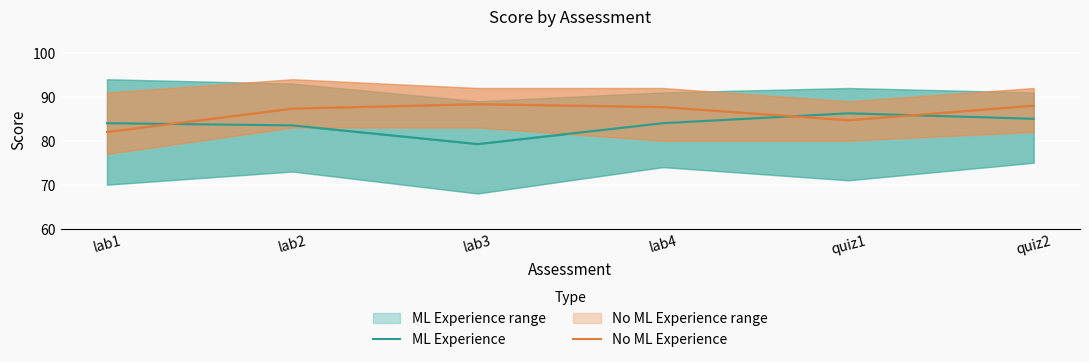

True or false: ML Experience and No ML Experience intersect in this chart.

True